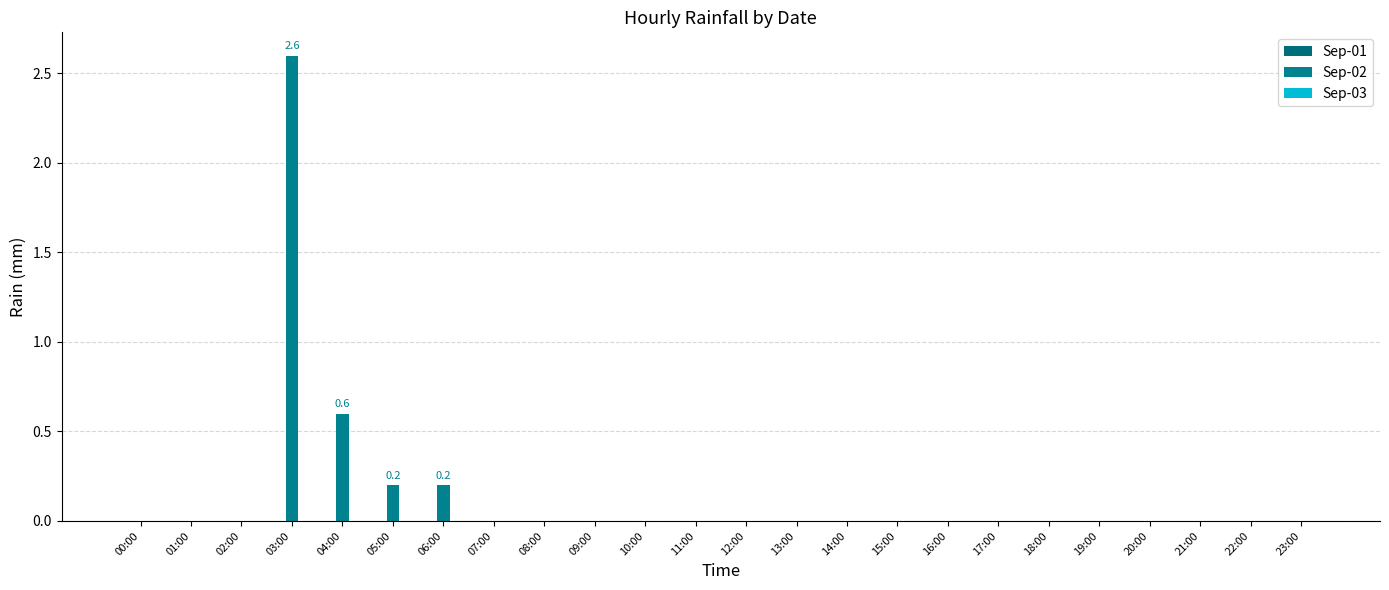

Count the number of categories in the chart.

24